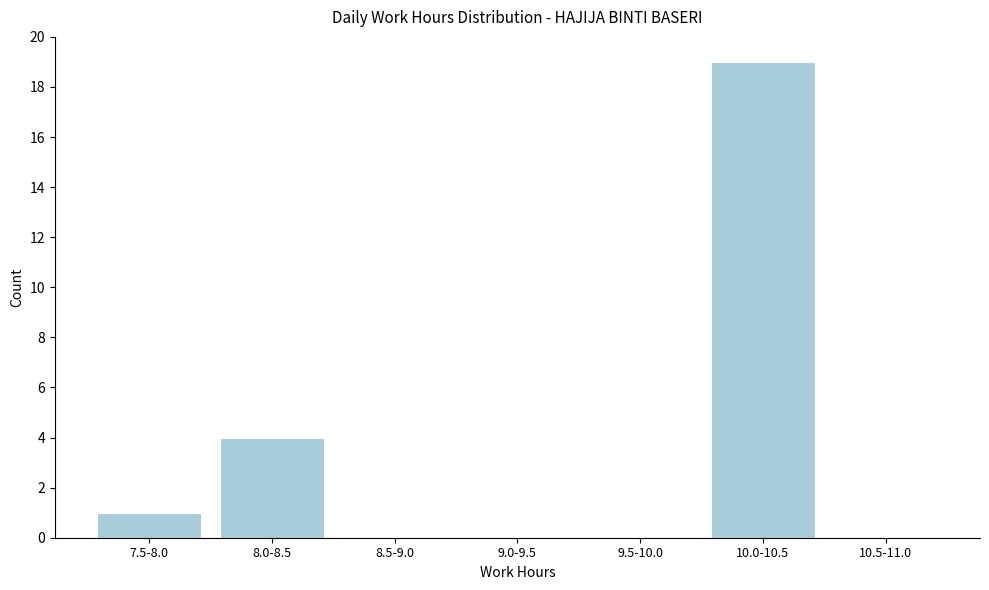

Reading left to right, what are all the values shown in this chart?

7.5-8.0=1	8.0-8.5=4	8.5-9.0=0	9.0-9.5=0	9.5-10.0=0	10.0-10.5=19	10.5-11.0=0